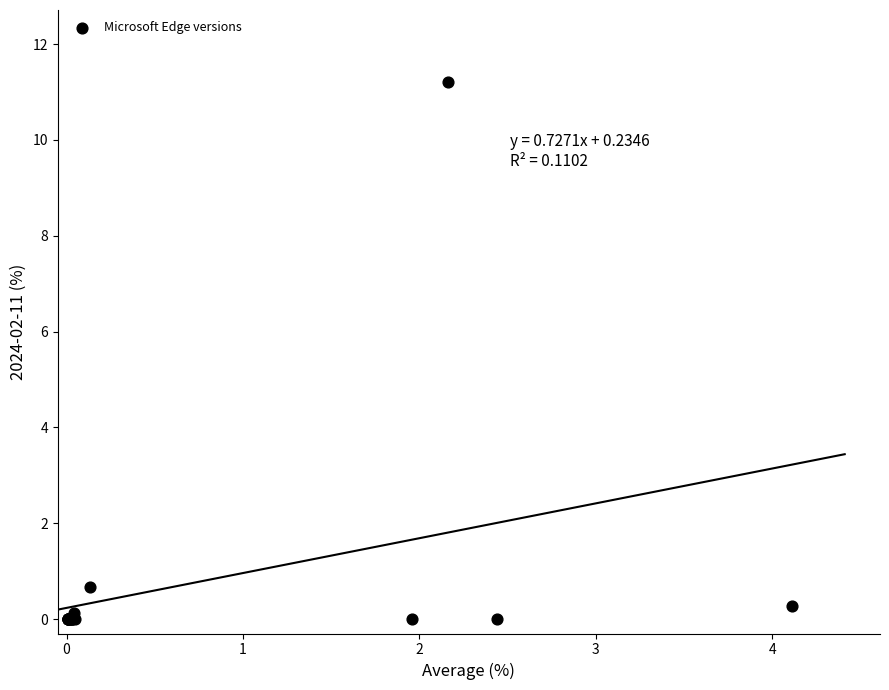

What Y value in the scatter plot is closest to 5?

0.7